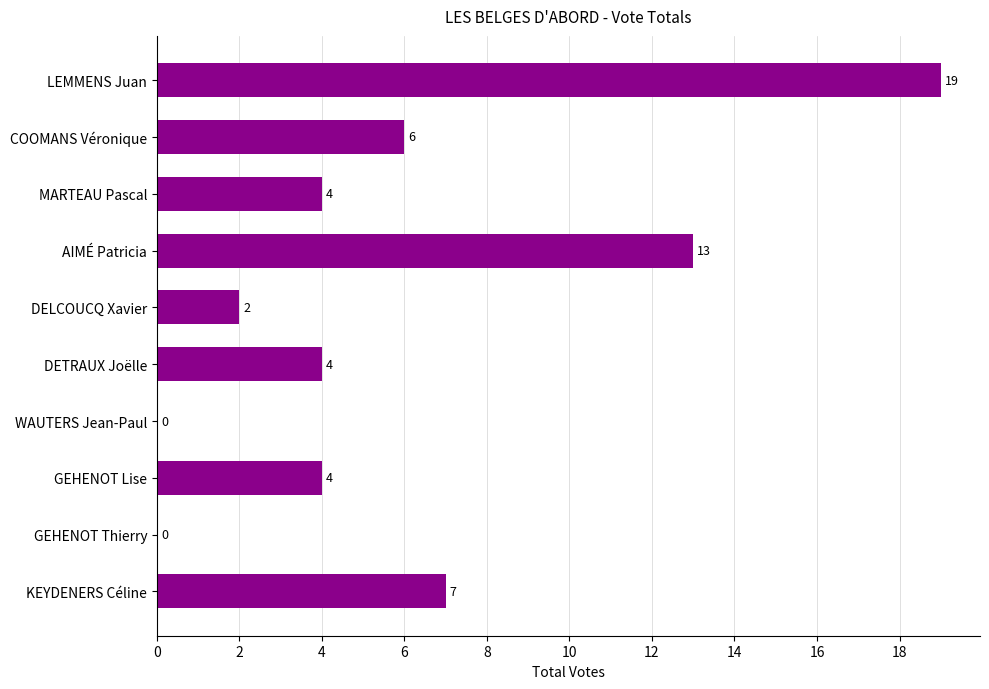

What is the greatest value displayed?

19